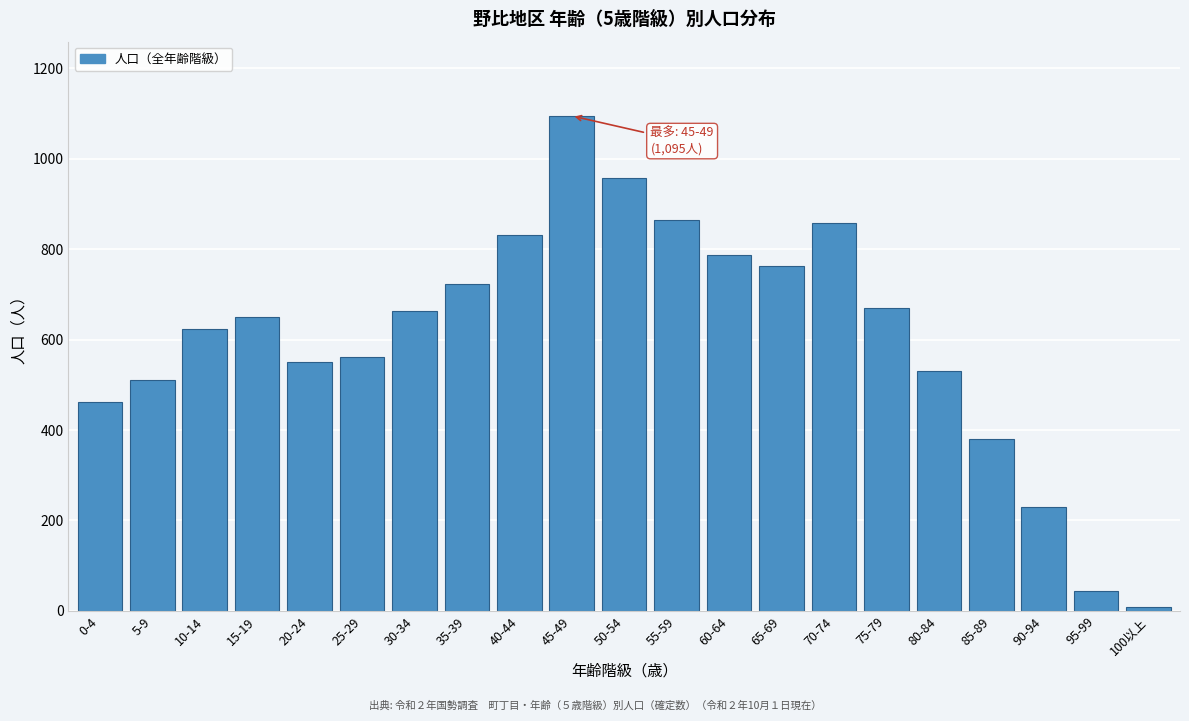

Reading left to right, transcribe all the data shown in this chart.

0-4=462	5-9=510	10-14=624	15-19=651	20-24=550	25-29=561	30-34=663	35-39=723	40-44=832	45-49=1095	50-54=957	55-59=865	60-64=788	65-69=762	70-74=859	75-79=670	80-84=530	85-89=380	90-94=230	95-99=43	100以上=9